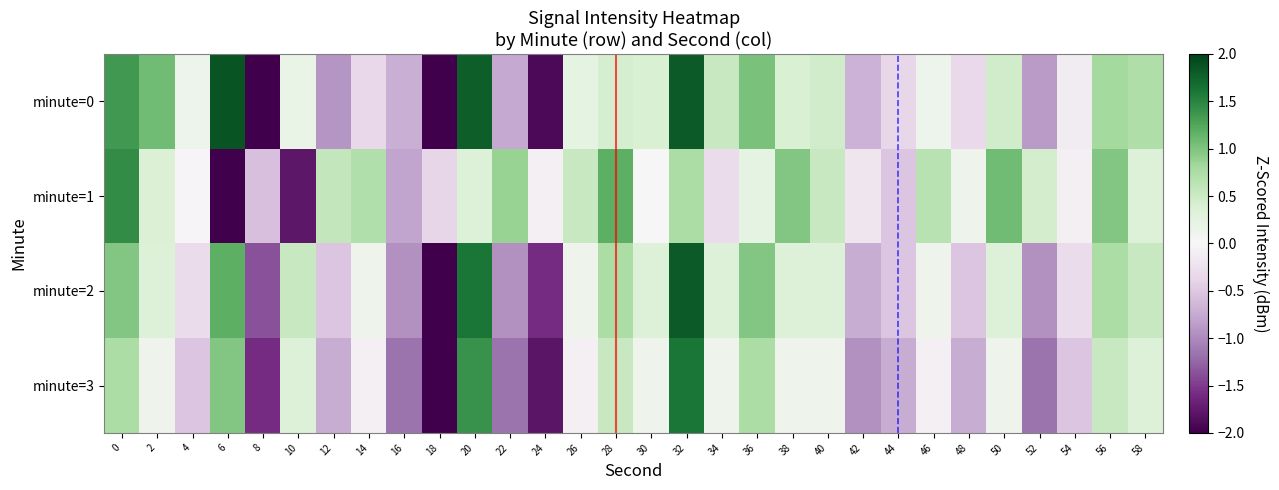

Reading left to right, extract all data points from this chart.

minute=0: 0=1.4	2=1.1	4=0.1	6=1.9	8=-4.4	10=0.2	12=-0.9	14=-0.4	16=-0.7	18=-2.5	20=1.8	22=-0.8	24=-1.9	26=0.2	28=0.4	30=0.4	32=1.8	34=0.5	36=1.0	38=0.4	40=0.5	42=-0.7	44=-0.4	46=0.1	48=-0.3	50=0.5	52=-0.9	54=-0.1	56=0.8	58=0.7
minute=1: 0=1.4	2=0.4	4=-0.0	6=-2.5	8=-0.6	10=-1.8	12=0.6	14=0.7	16=-0.8	18=-0.4	20=0.3	22=0.9	24=-0.1	26=0.5	28=1.2	30=0.0	32=0.8	34=-0.3	36=0.2	38=1.0	40=0.5	42=-0.2	44=-0.5	46=0.7	48=0.1	50=1.1	52=0.4	54=-0.1	56=1.0	58=0.3
minute=2: 0=1.0	2=0.3	4=-0.3	6=1.2	8=-1.4	10=0.5	12=-0.5	14=0.1	16=-0.9	18=-2.0	20=1.6	22=-0.9	24=-1.6	26=0.1	28=0.8	30=0.3	32=1.8	34=0.3	36=1.0	38=0.3	40=0.3	42=-0.7	44=-0.5	46=0.1	48=-0.5	50=0.3	52=-0.9	54=-0.3	56=0.8	58=0.5
minute=3: 0=0.8	2=0.1	4=-0.5	6=1.0	8=-1.6	10=0.3	12=-0.7	14=-0.1	16=-1.2	18=-2.2	20=1.4	22=-1.2	24=-1.8	26=-0.1	28=0.5	30=0.1	32=1.6	34=0.1	36=0.8	38=0.1	40=0.1	42=-0.9	44=-0.7	46=-0.1	48=-0.7	50=0.1	52=-1.2	54=-0.5	56=0.5	58=0.3